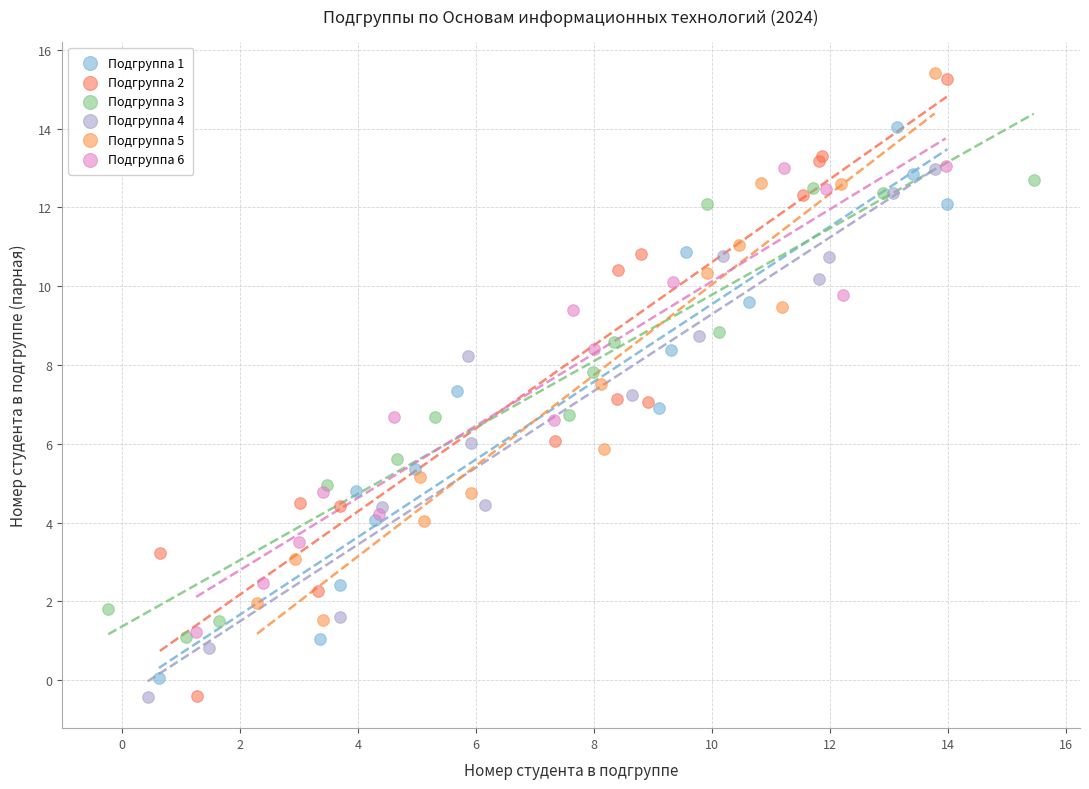

Which series has the widest spread of Y values?

Подгруппа 2